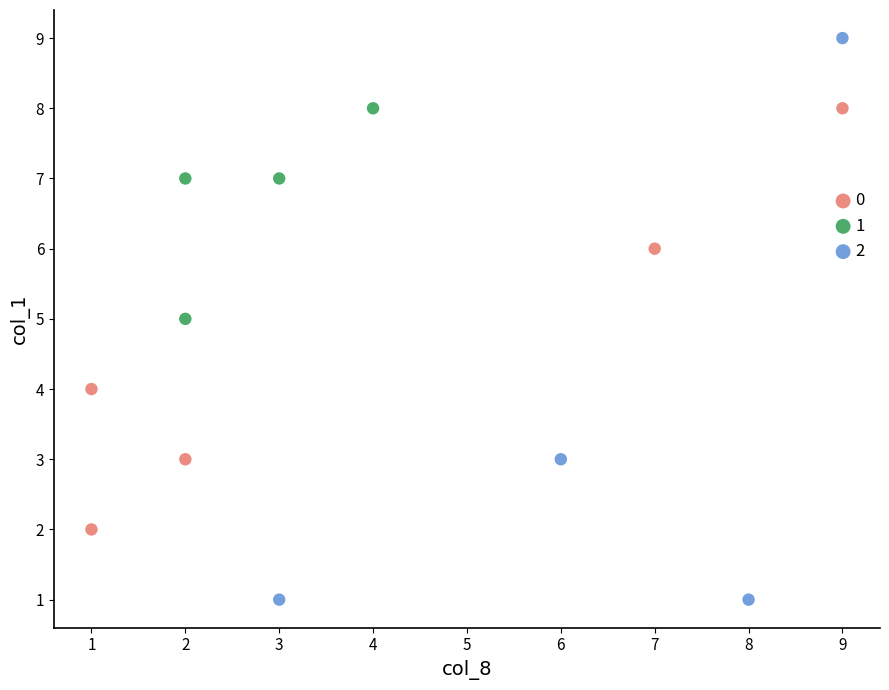

What are all the series names shown in the legend?

0, 1, 2